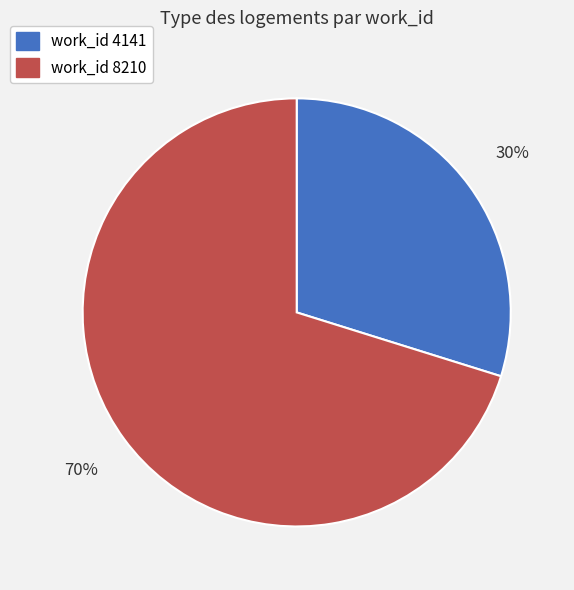

To the nearest percent, what is the average slice percentage?

50%